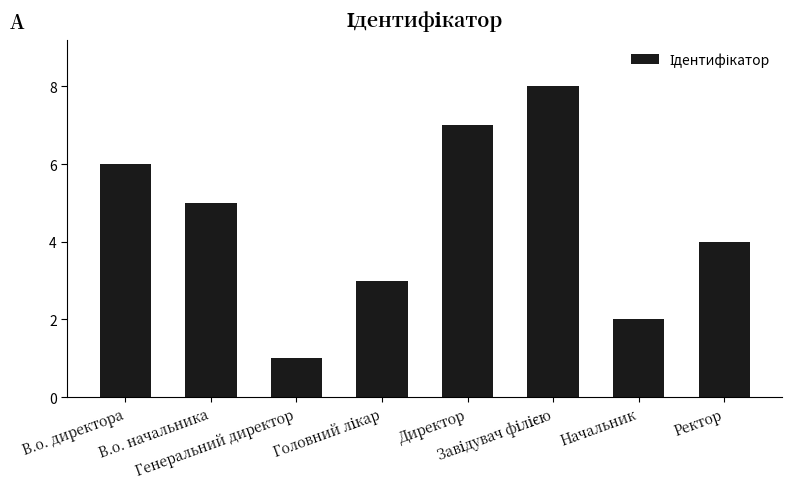

Does the chart contain stacked bars?

No